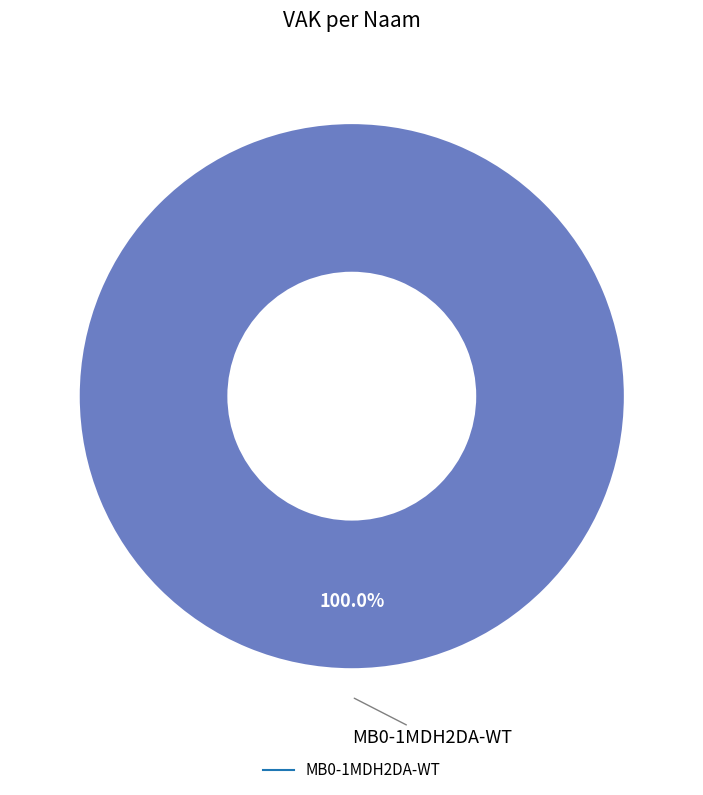

Count the number of slices in the pie.

1